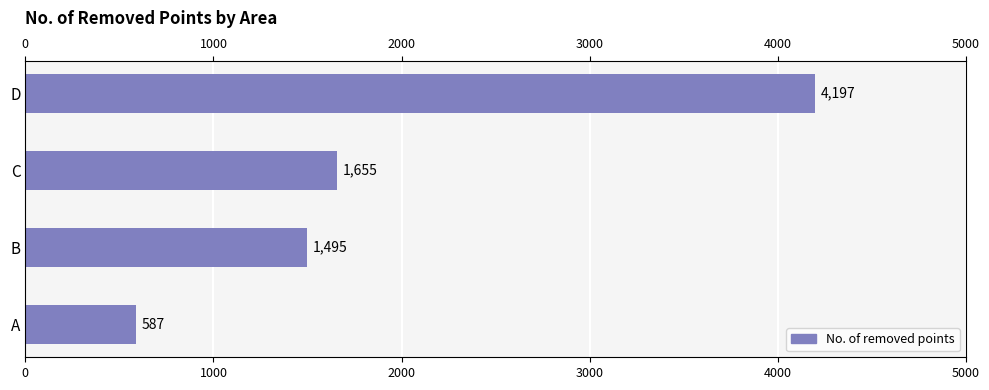

What is the sum of all values?

7934